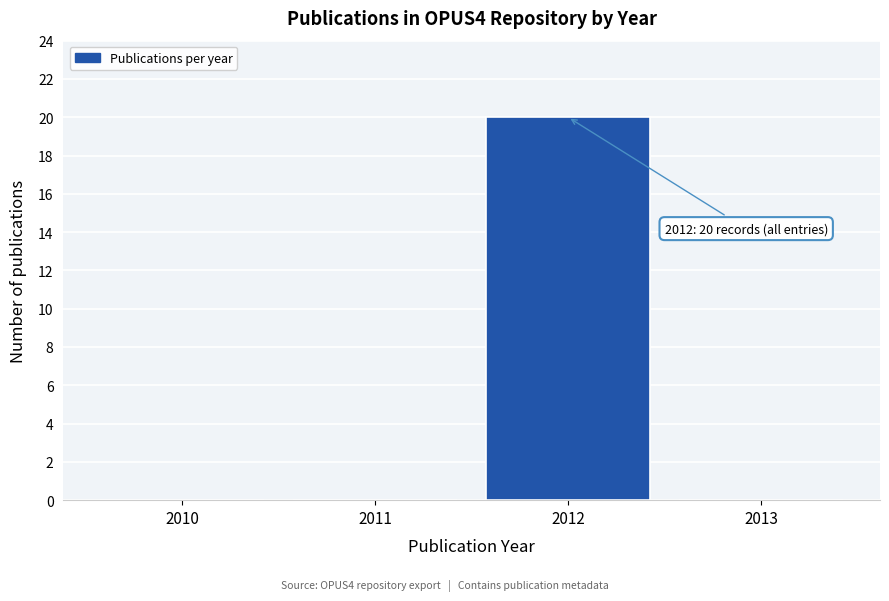

Reading right to left, extract all data points from this chart.

2013=0	2012=20	2011=0	2010=0